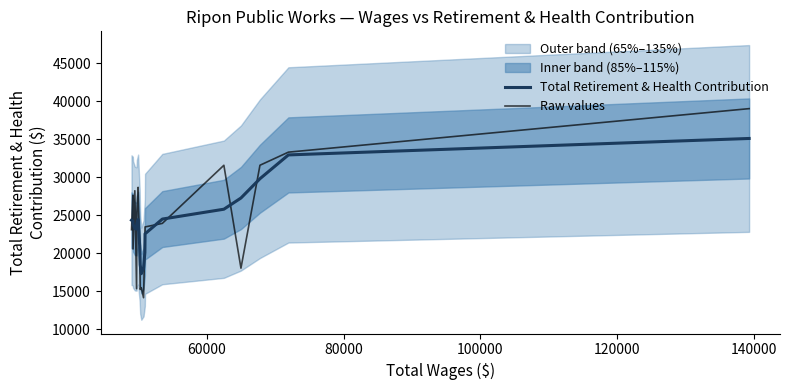

Does the chart display data point markers on the line(s)?

No